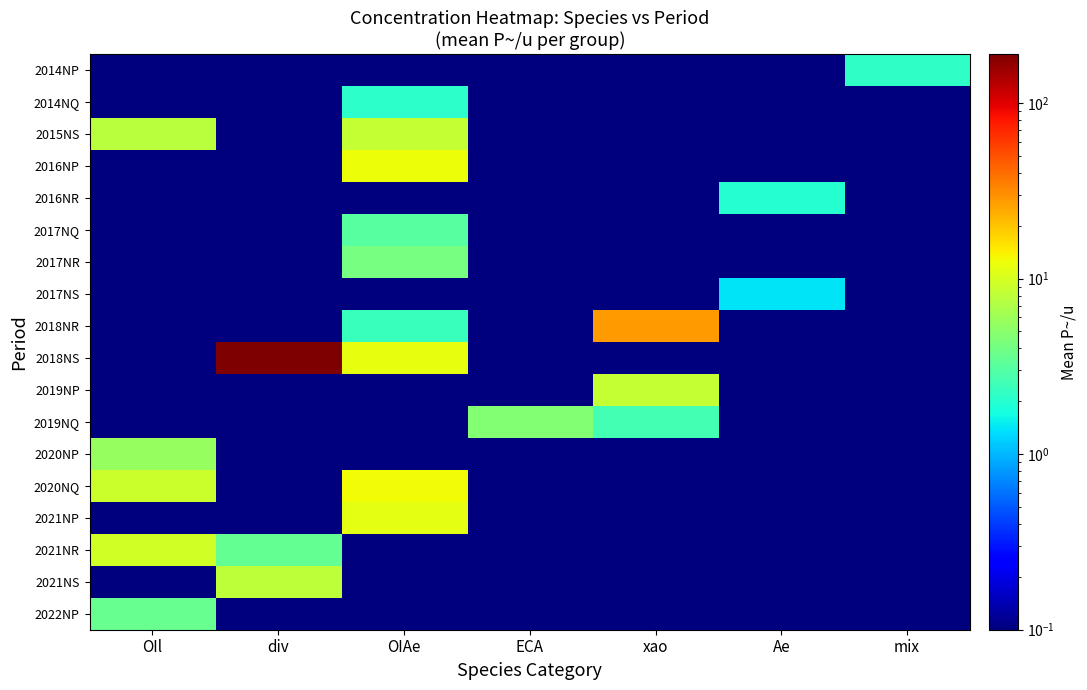

What is the greatest value displayed?

190.0